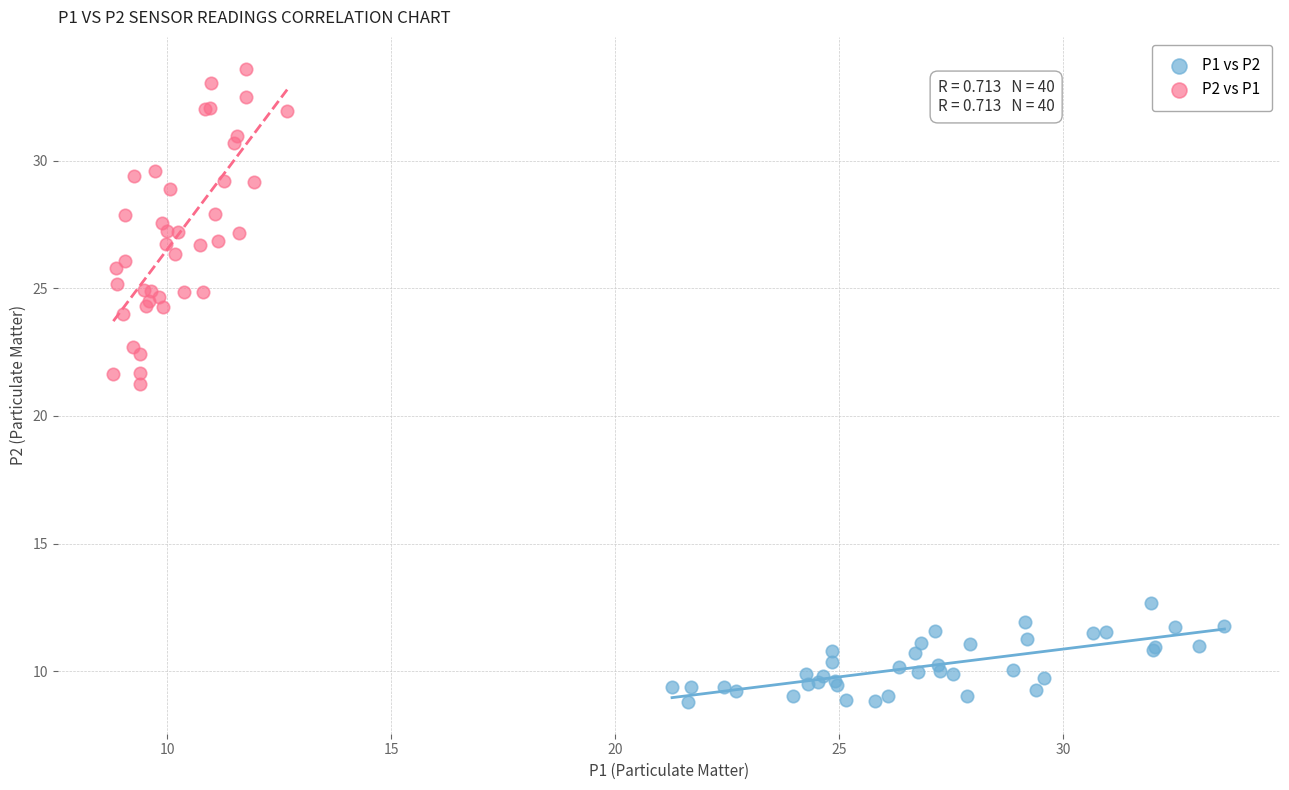

Which series has the widest spread of Y values?

P2 vs P1